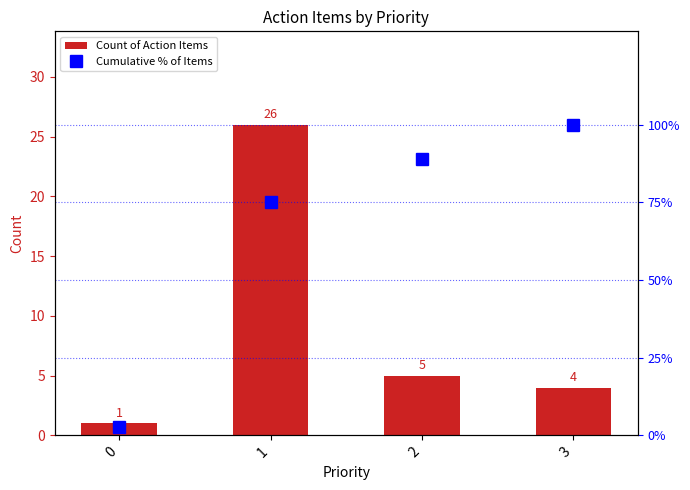

Reading left to right, what are all the values shown in this chart?

Count of Action Items: 1.0	26.0	5.0	4.0
Cumulative % of Items: 0.0	0.8	0.9	1.0